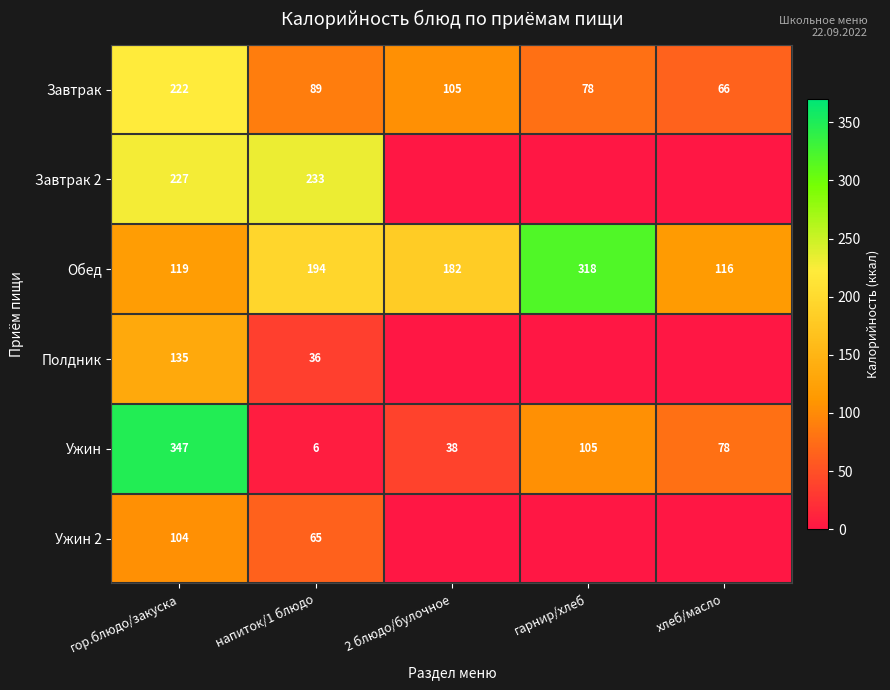

What is the sum of all Ужин values?

574